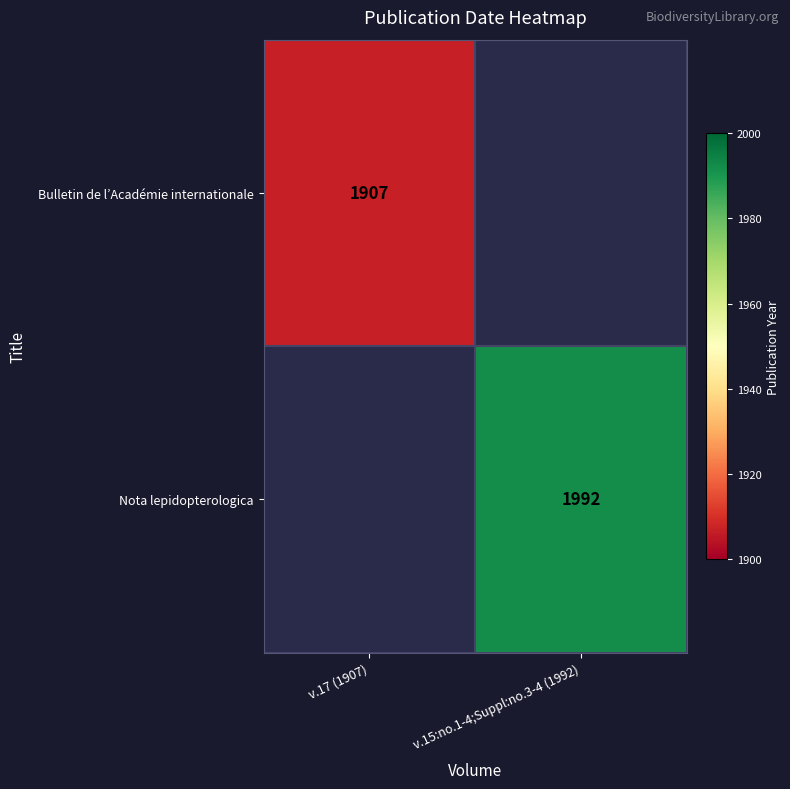

True or false: Nota lepidopterologica has a value of 2723 at v.15:no.1-4;Suppl:no.3-4 (1992).

False